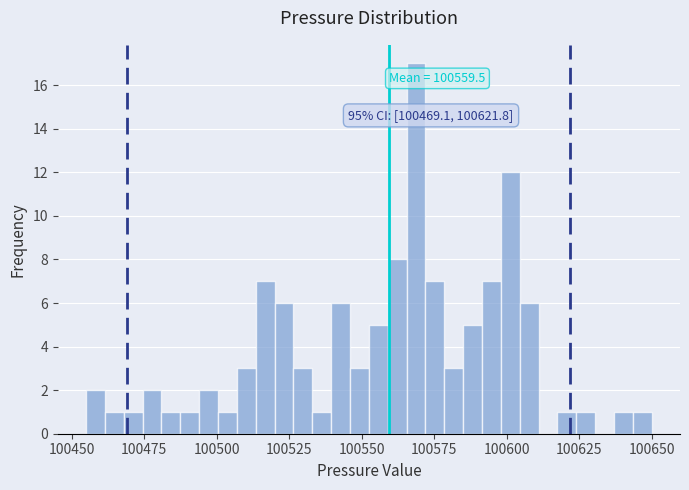

Read against the x-axis, roughly where is the centre of the tallest bar?

100570